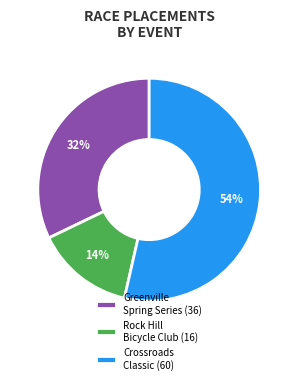

The Greenville Spring Series (36) slice represents 32% of the pie. True or false?

True